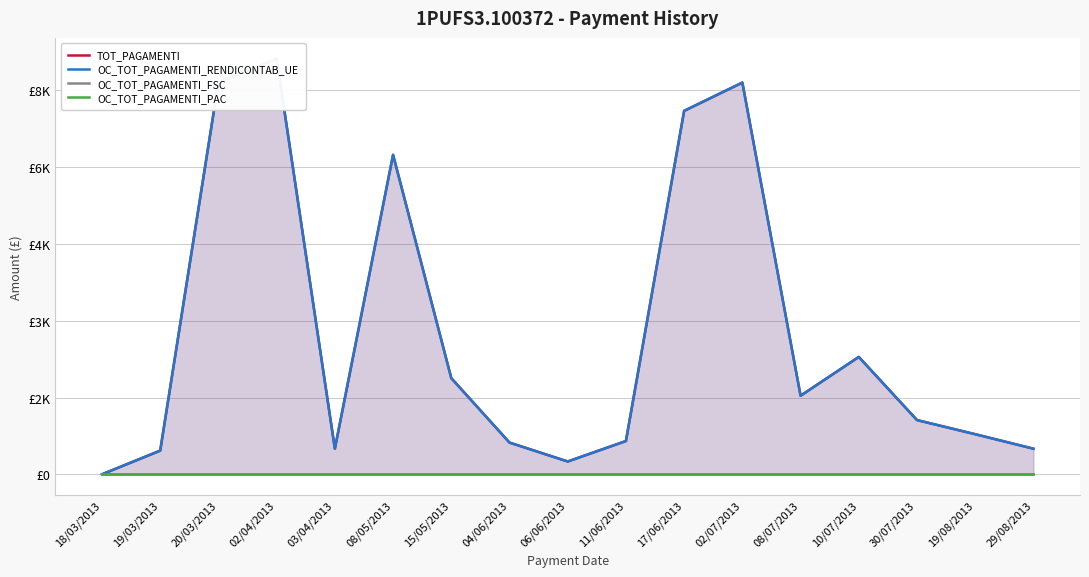

Is it true that OC_TOT_PAGAMENTI_RENDICONTAB_UE equals 258.5 at 11/06/2013?

False